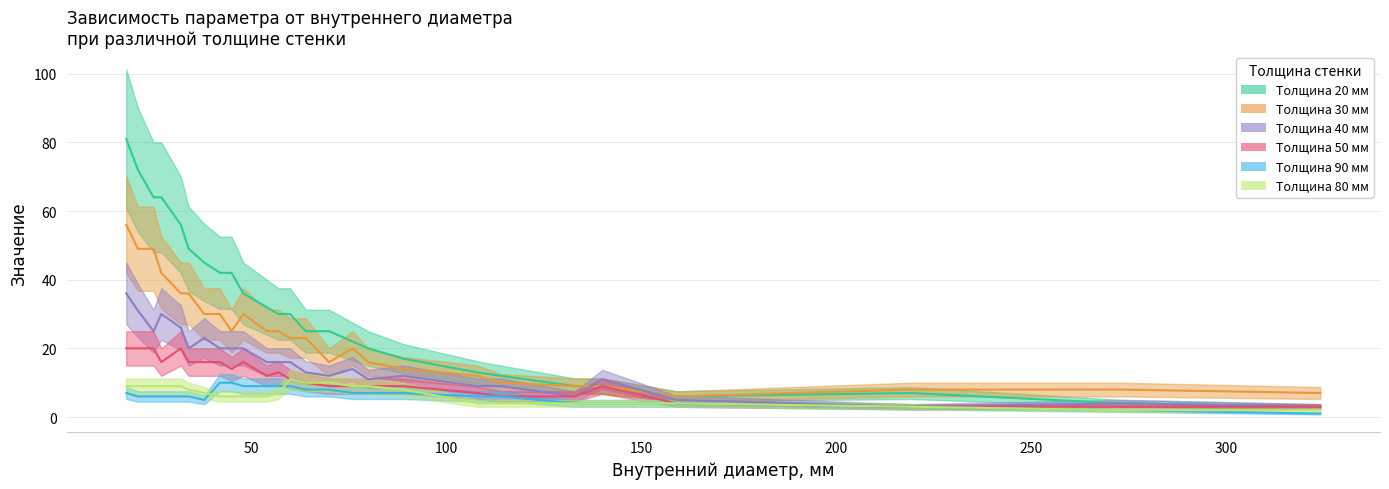

Reading left to right, what are all the values shown in this chart?

Толщина 20 мм: 18=81	21=72	25=64	27=64	32=56	34=49	38=45	42=42	45=42	48=36	54=32	57=30	60=30	64=25	70=25	76=22	80=20	89=17	108=13	114=12	133=9	140=9	159=6	219=7	273=4	324=3
Толщина 30 мм: 18=56	21=49	25=49	27=42	32=36	34=36	38=30	42=30	45=25	48=30	54=25	57=25	60=23	64=23	70=16	76=20	80=16	89=14	108=12	114=10	133=9	140=9	159=6	219=8	273=8	324=7
Толщина 40 мм: 18=36	21=31	25=25	27=30	32=26	34=20	38=23	42=20	45=20	48=20	54=16	57=16	60=16	64=13	70=12	76=14	80=11	89=12	108=9	114=9	133=6	140=11	159=5	219=3	273=4	324=3
Толщина 50 мм: 18=20	21=20	25=20	27=16	32=20	34=16	38=16	42=16	45=14	48=16	54=12	57=13	60=11	64=10	70=9	76=9	80=9	89=9	108=7	114=6	133=6	140=9	159=4	219=3	273=3	324=3
Толщина 90 мм: 18=7	21=6	25=6	27=6	32=6	34=6	38=5	42=10	45=10	48=9	54=9	57=9	60=9	64=8	70=8	76=7	80=7	89=7	108=6	114=6	133=4	140=4	159=4	219=3	273=2	324=1
Толщина 80 мм: 18=9	21=9	25=9	27=9	32=9	34=8	38=7	42=6	45=6	48=6	54=6	57=7	60=11	64=10	70=10	76=9	80=9	89=8	108=4	114=4	133=4	140=4	159=4	219=3	273=2	324=2